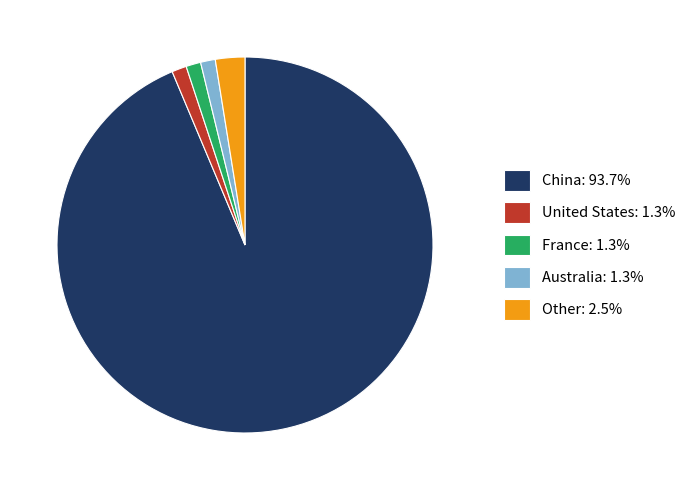

How many segments does this pie chart have?

5